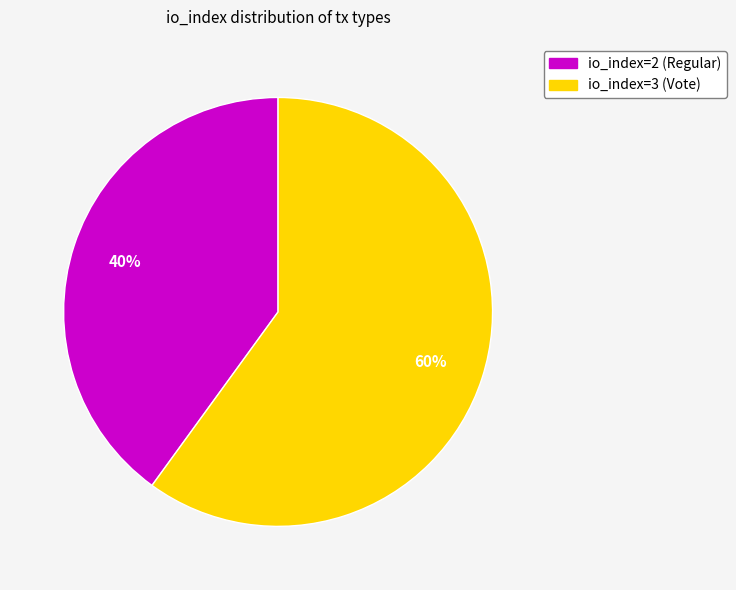

Which slice is the largest?

io_index=3 (Vote)